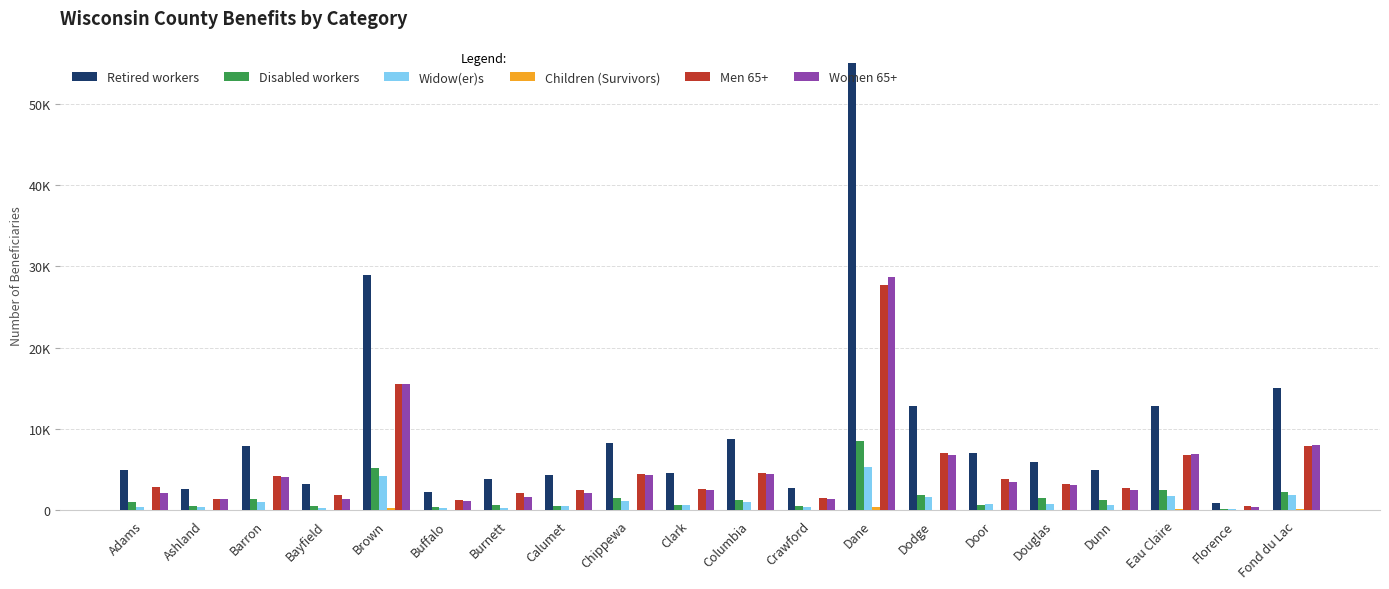

The Men 65+ series shows 12665 at Fond du Lac. True or false?

False